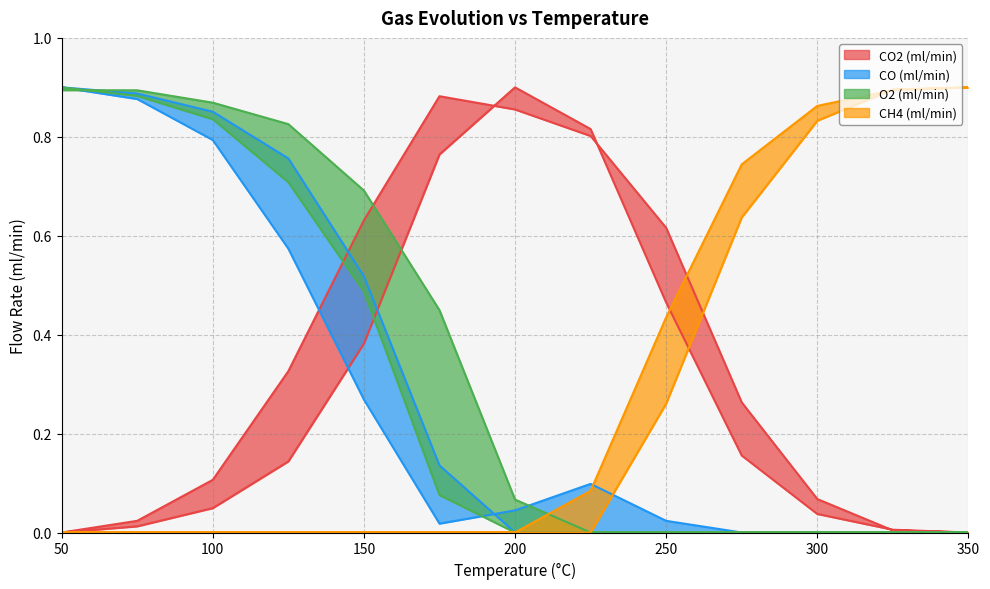

The CO (ml/min) series shows 0.0 at 325. True or false?

True